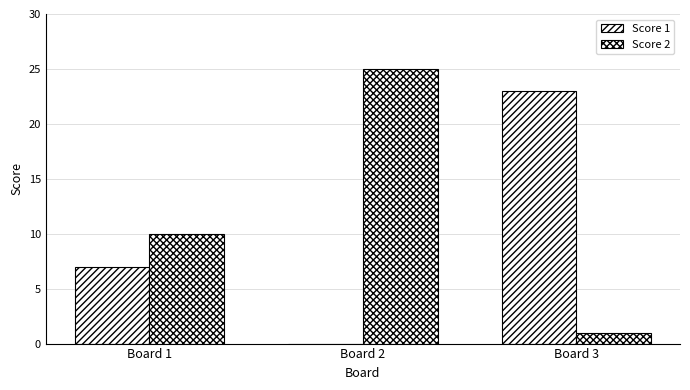

How many groups of bars are there?

3